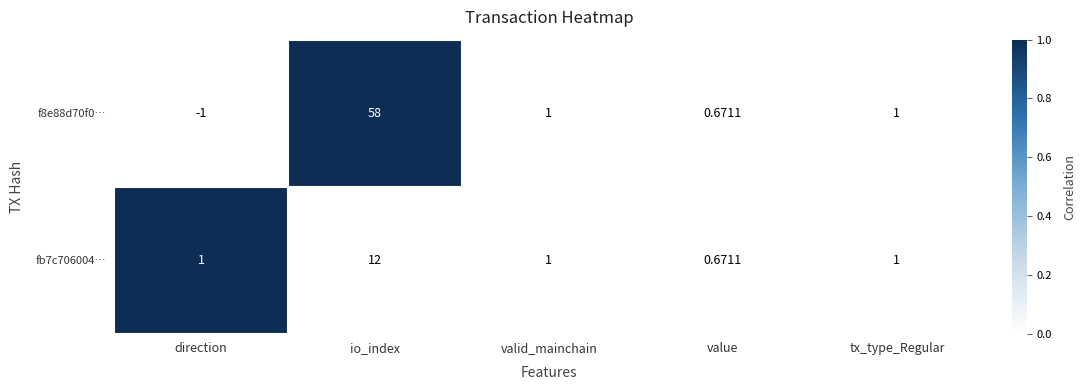

How many values in f8e88d70f0… are below zero?

1